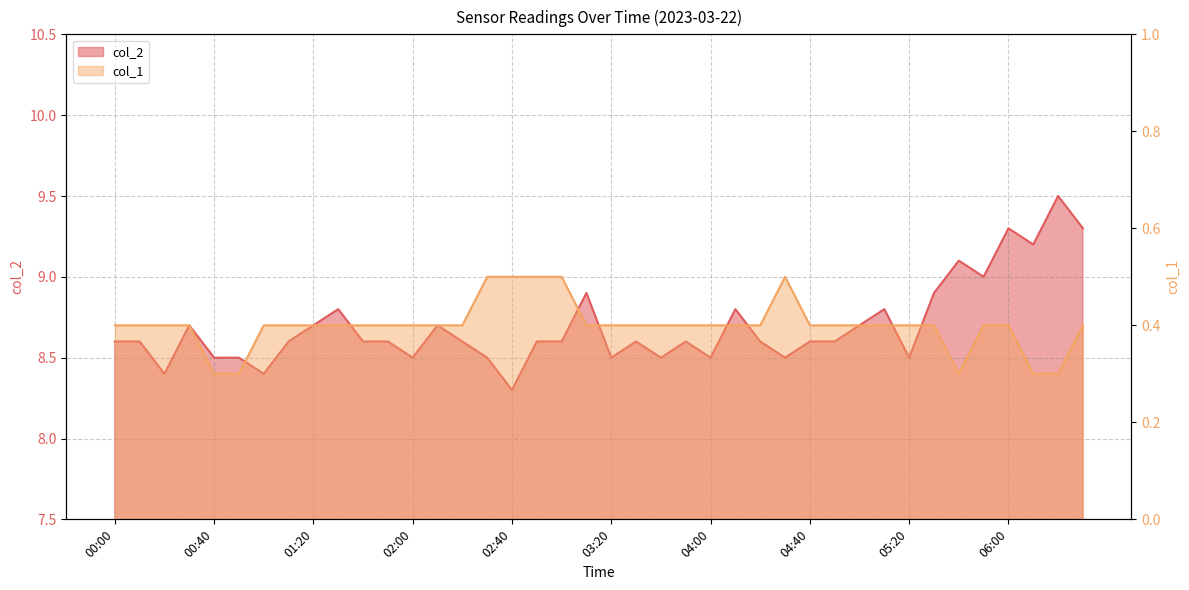

True or false: col_2 has more than 0 points higher than both neighbors.

True